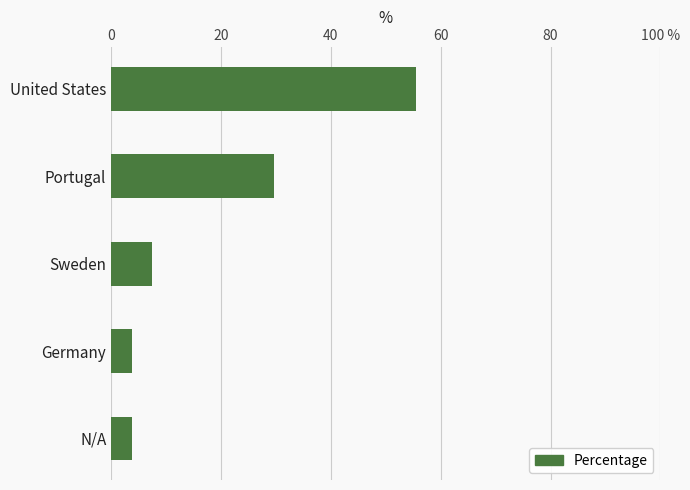

Does the chart contain any negative values?

No